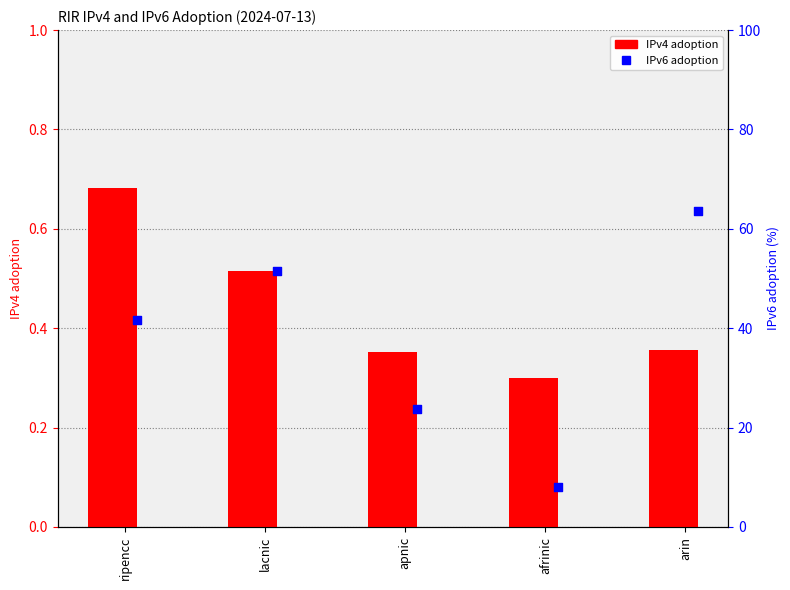

Which series contains the highest Y value?

IPv6 adoption